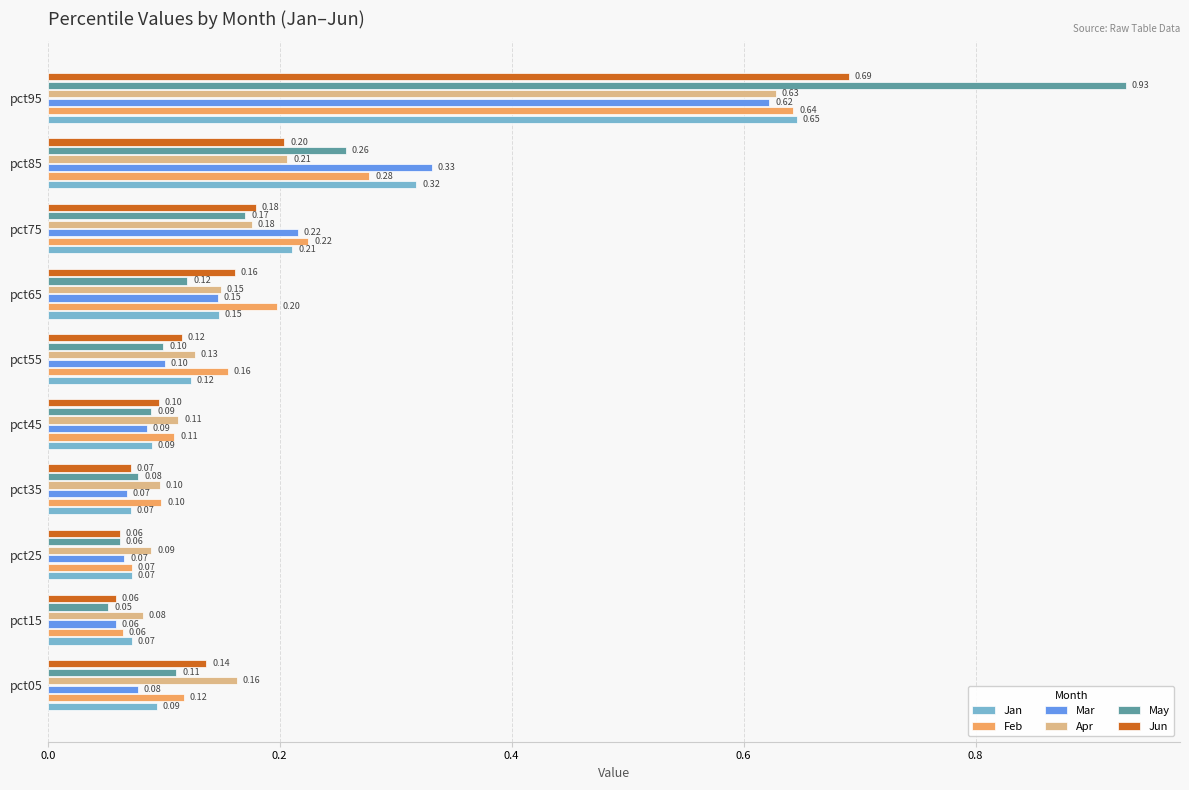

At pct05, list the series in order from smallest to largest.

Mar, Jan, May, Feb, Jun, Apr